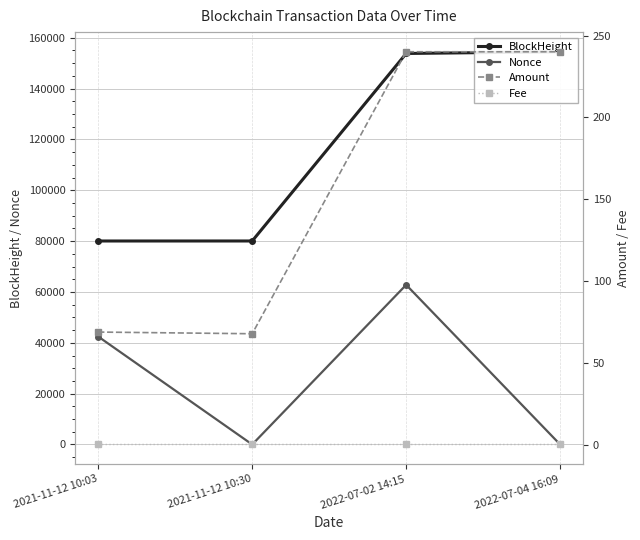

How many series are shown in this chart?

4